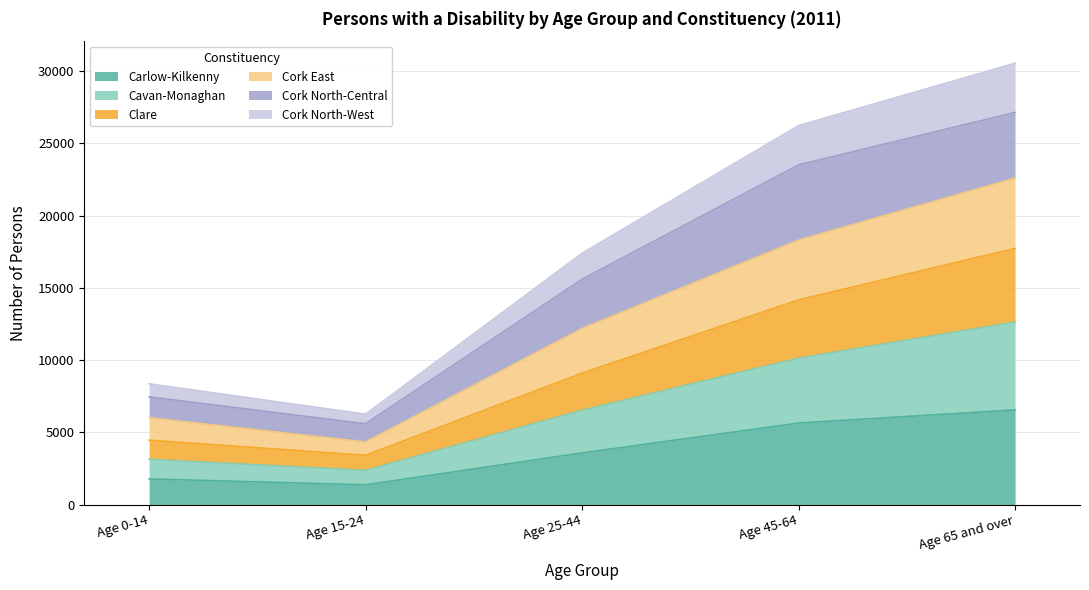

What is the minimum value for Carlow-Kilkenny?

1364